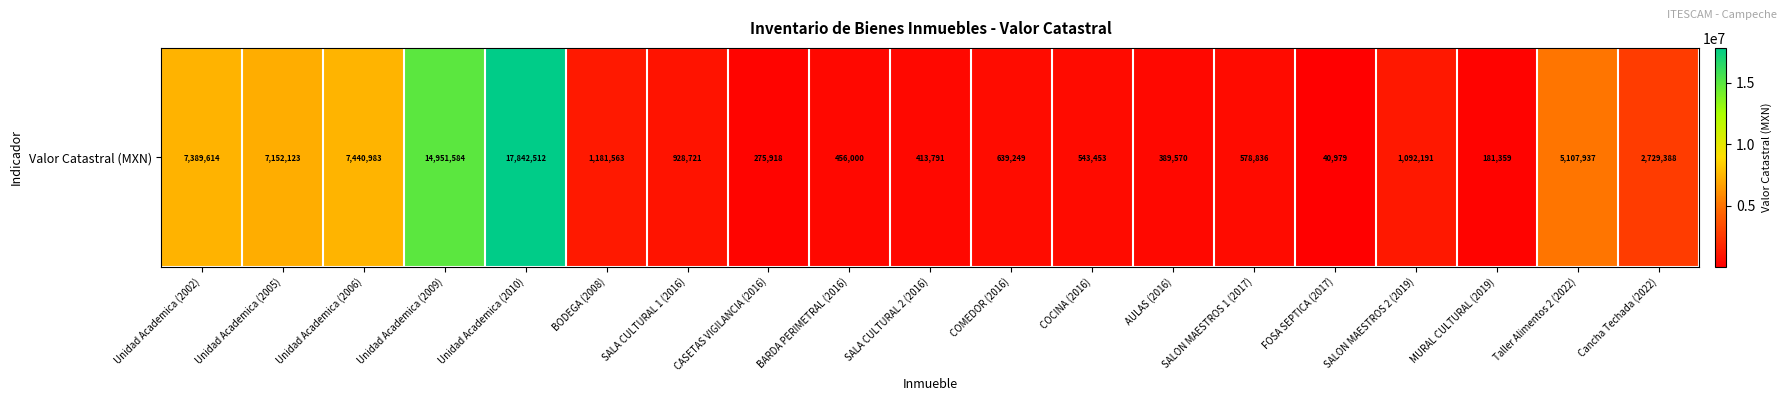

What is the sum of the values at SALA CULTURAL 2 (2016) and SALON MAESTROS 2 (2019)?

1505981.6